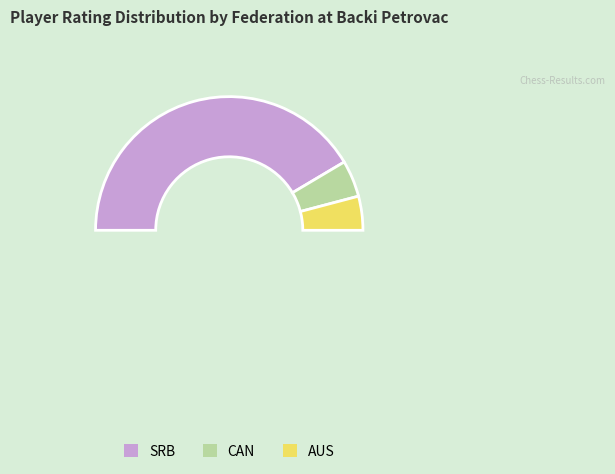

The SRB slice represents 3% of the pie. True or false?

False